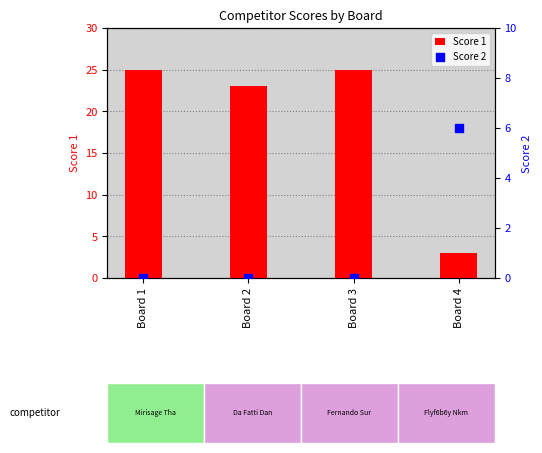

Which series has the largest Y range (max minus min)?

Score 1